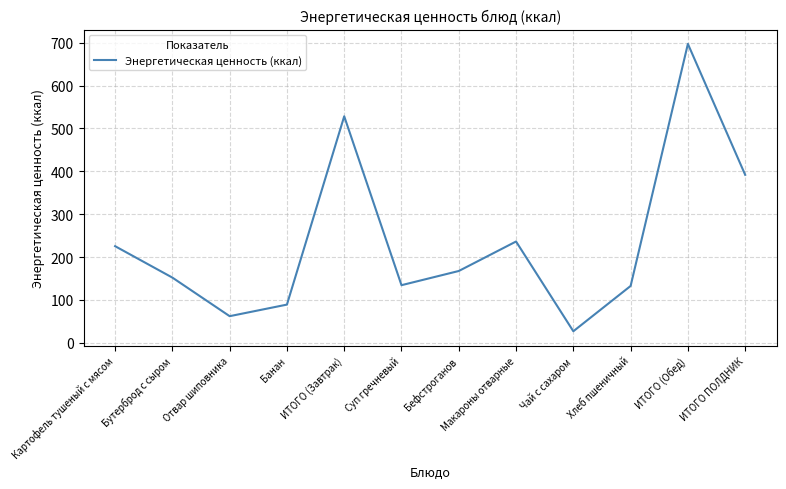

What is the maximum value shown in the chart?

697.2